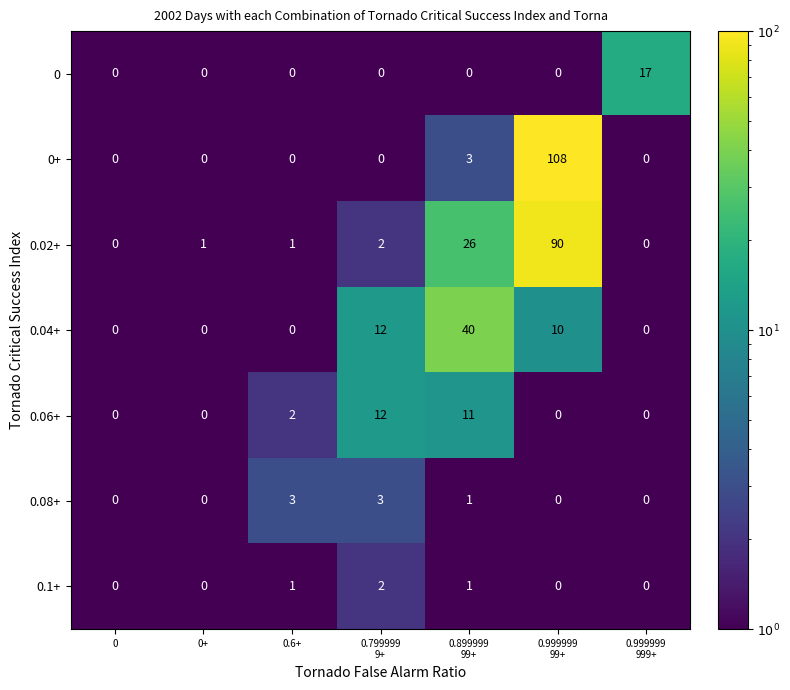

What is the spread (max minus min) of values at 0.6+?

3